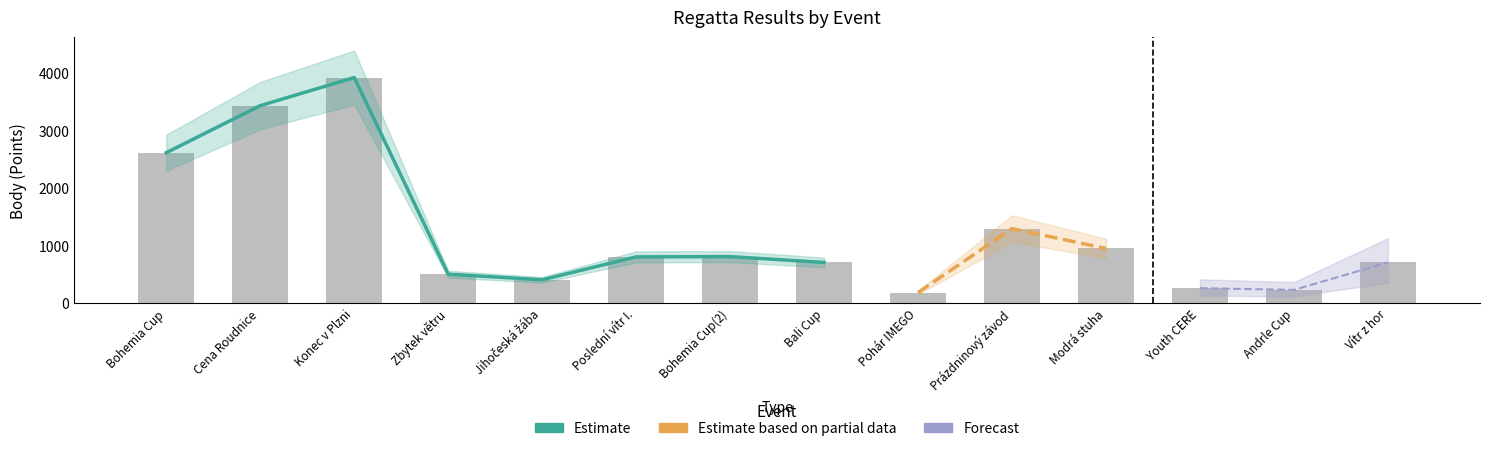

Reading left to right, list all the values displayed in this chart.

Bohemia Cup=2610	Cena Roudnice=3427	Konec v Plzni=3915	Zbytek větru=499	Jihočeská žába=402	Poslední vítr I.=800	Bohemia Cup(2)=804	Bali Cup=703	Pohár IMEGO=180	Prázdninový závod=1290	Modrá stuha=946	Youth CERE=256	Andrle Cup=226	Vítr z hor=703